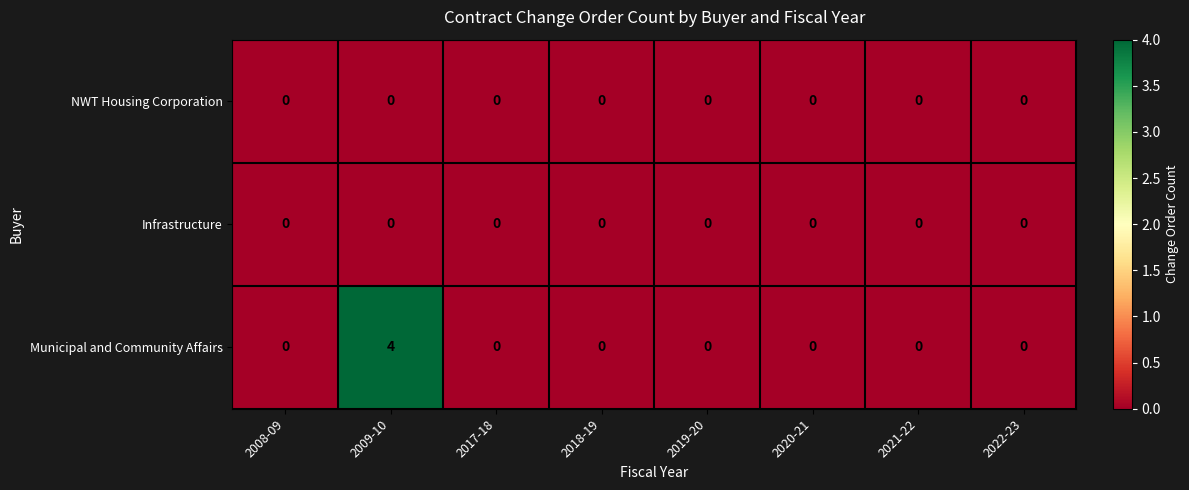

Which series has the largest total across all categories?

Municipal and Community Affairs